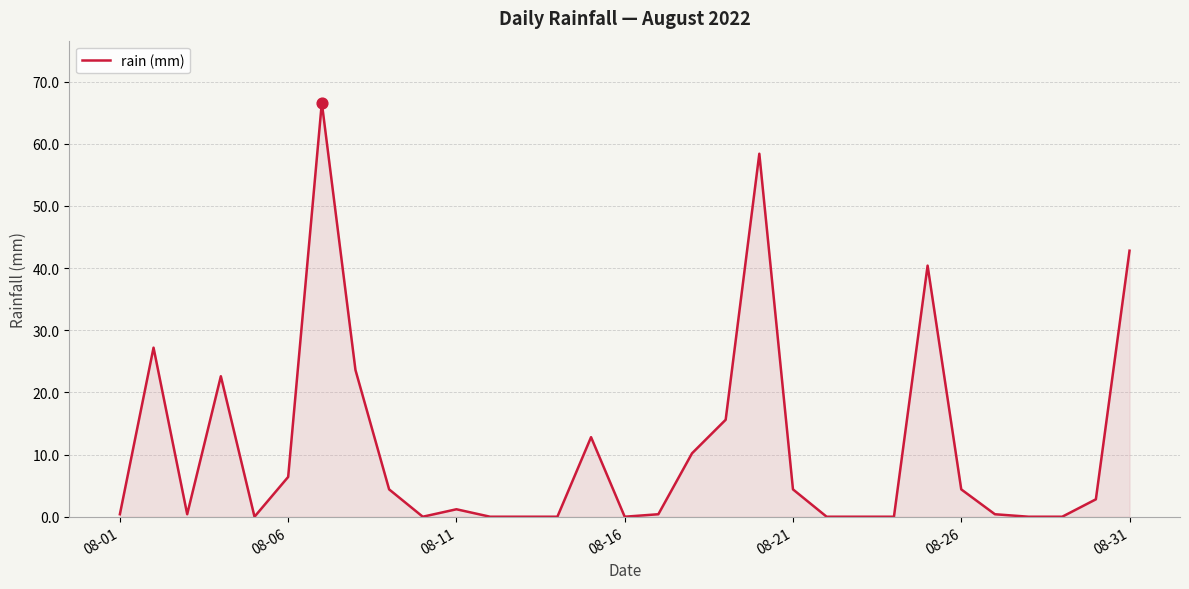

What is the greatest value displayed?

66.6